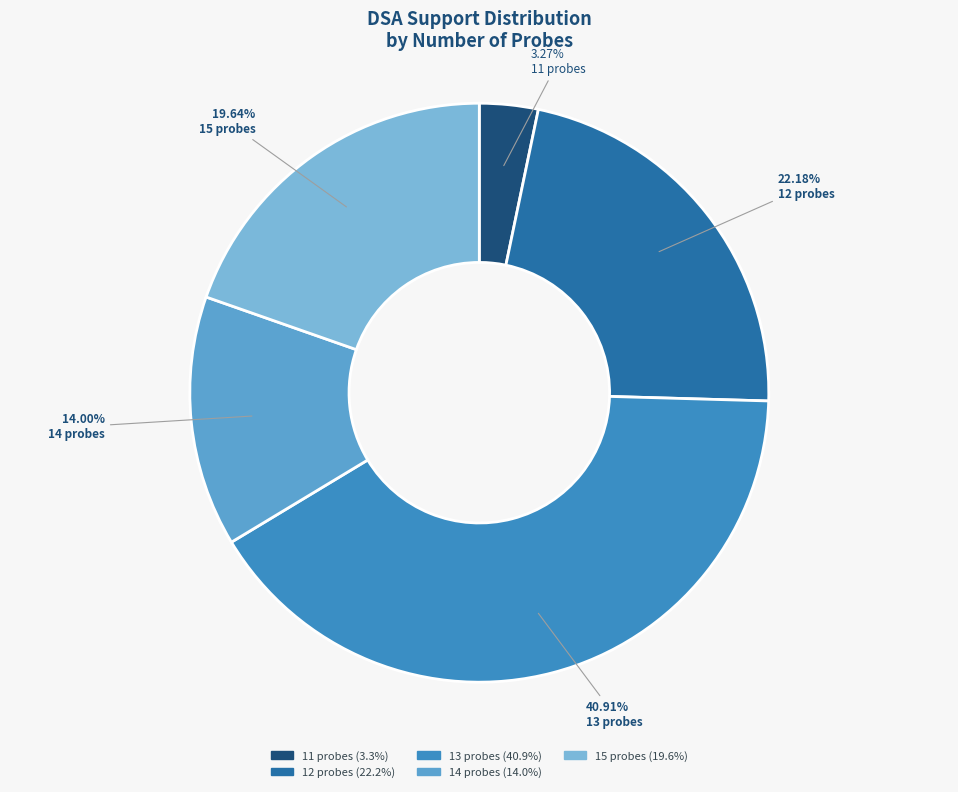

How many slices are in this pie chart?

5